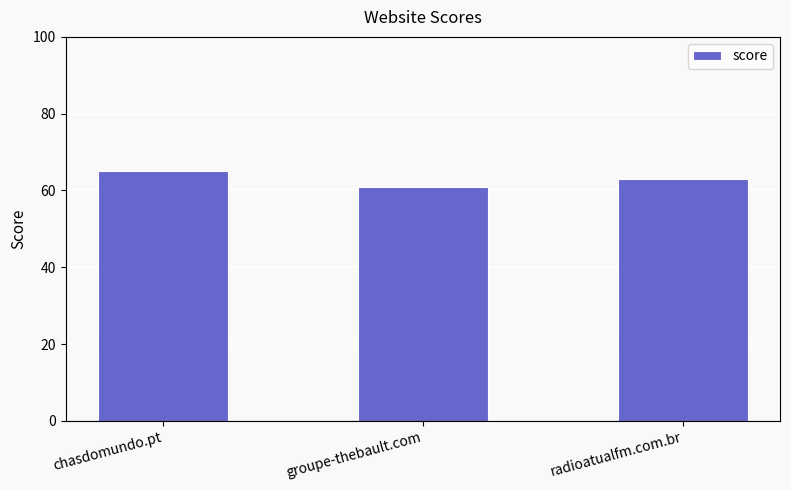

Reading left to right, what are all the values shown in this chart?

chasdomundo.pt=65	groupe-thebault.com=61	radioatualfm.com.br=63